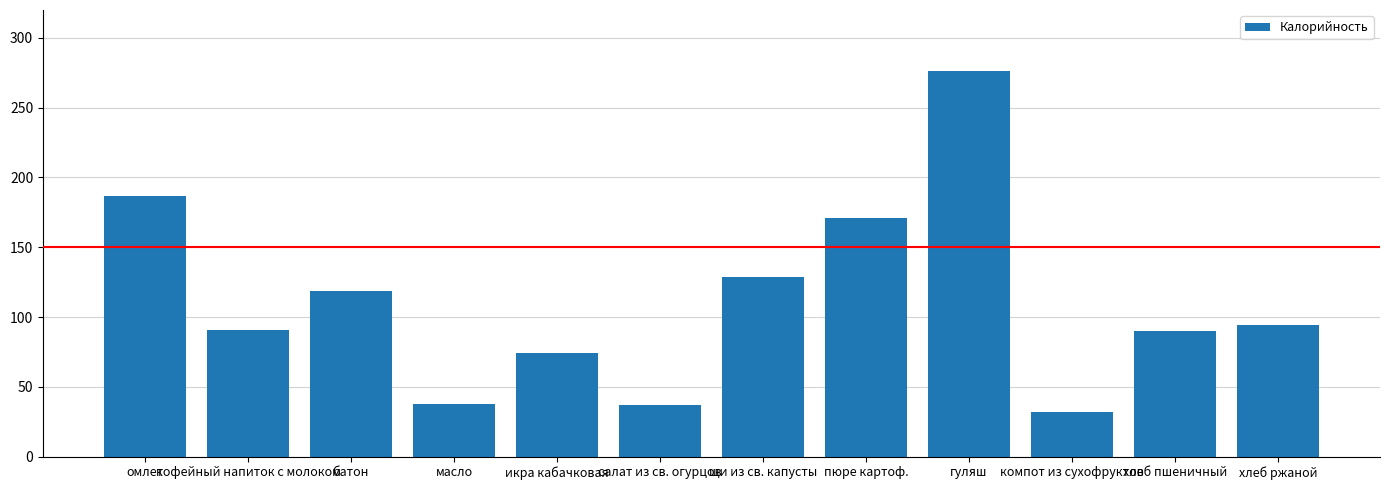

At which category does the chart reach its peak across all series?

гуляш